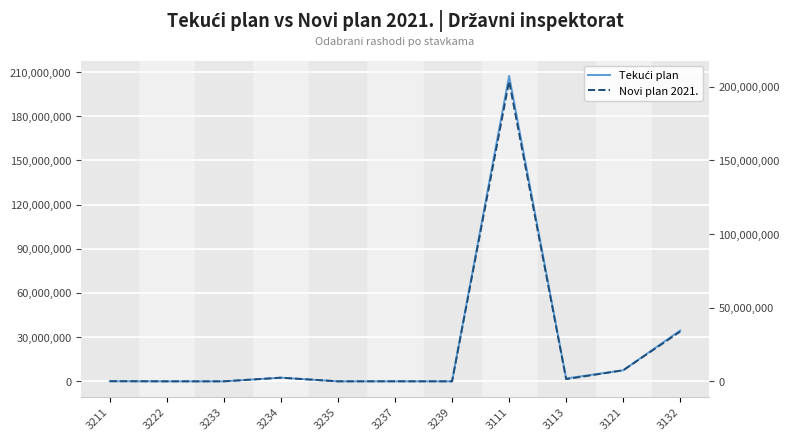

What is the label of the 3rd point from the left?

3233